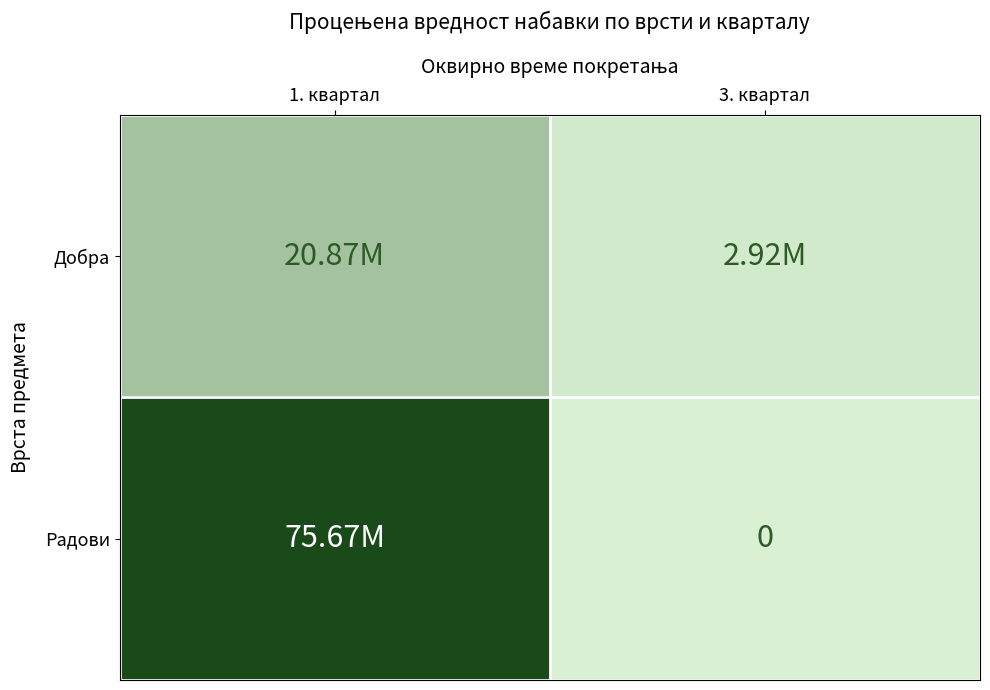

How many series are shown in this chart?

2